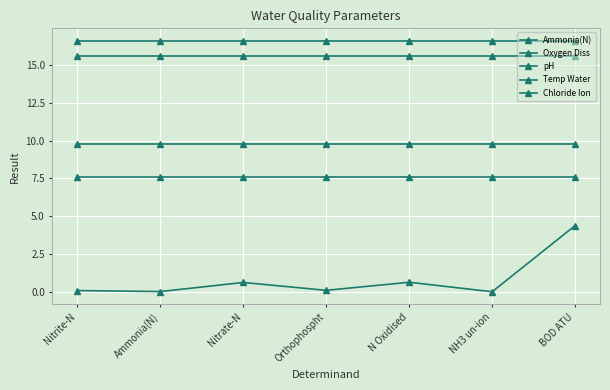

Reading left to right, transcribe all the data shown in this chart.

Ammonia(N): Nitrite-N=0.1	Ammonia(N)=0.0	Nitrate-N=0.6	Orthophospht=0.1	N Oxidised=0.6	NH3 un-ion=0.0	BOD ATU=4.4
Oxygen Diss: Nitrite-N=9.8	Ammonia(N)=9.8	Nitrate-N=9.8	Orthophospht=9.8	N Oxidised=9.8	NH3 un-ion=9.8	BOD ATU=9.8
pH: Nitrite-N=7.6	Ammonia(N)=7.6	Nitrate-N=7.6	Orthophospht=7.6	N Oxidised=7.6	NH3 un-ion=7.6	BOD ATU=7.6
Temp Water: Nitrite-N=15.6	Ammonia(N)=15.6	Nitrate-N=15.6	Orthophospht=15.6	N Oxidised=15.6	NH3 un-ion=15.6	BOD ATU=15.6
Chloride Ion: Nitrite-N=16.6	Ammonia(N)=16.6	Nitrate-N=16.6	Orthophospht=16.6	N Oxidised=16.6	NH3 un-ion=16.6	BOD ATU=16.6